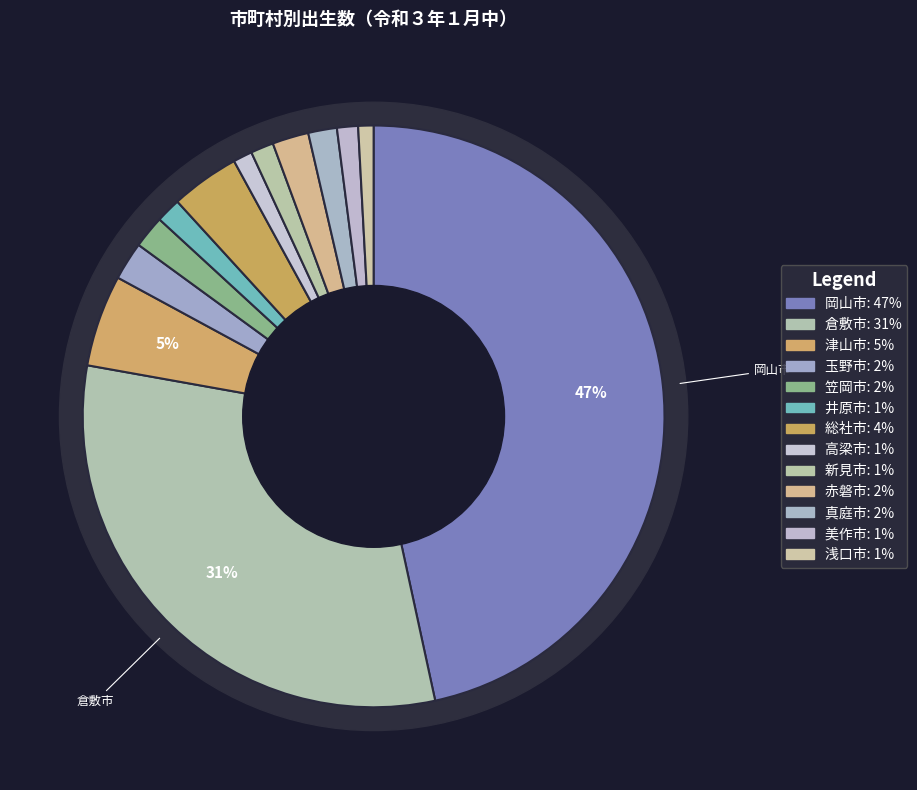

To the nearest percent, what portion does 真庭市 represent?

2%